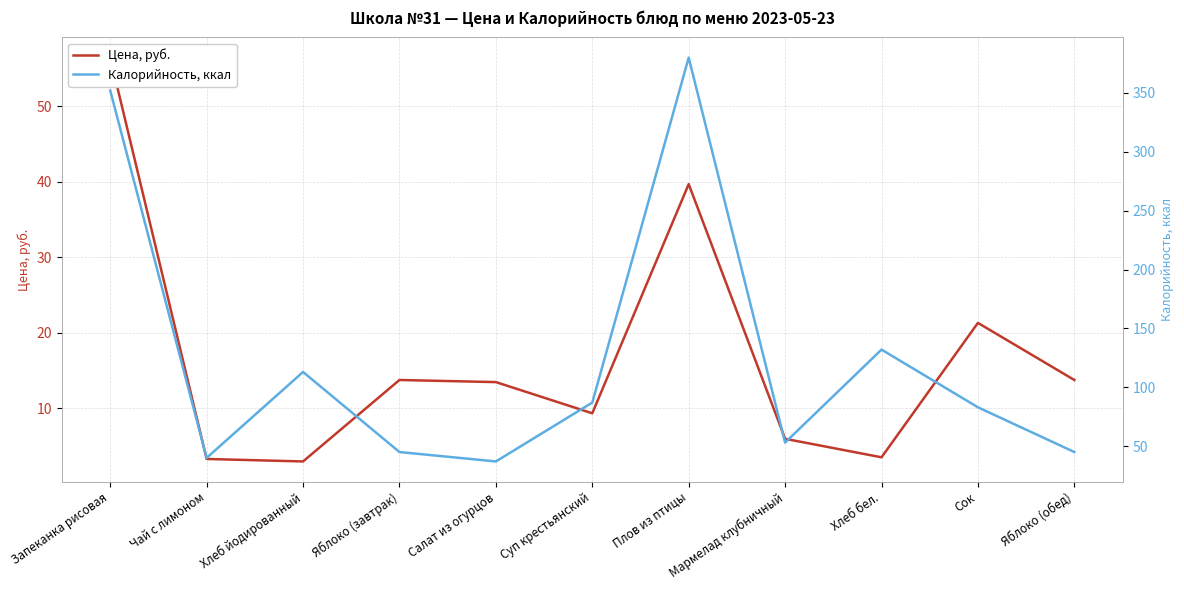

How many lines are shown in the chart?

2